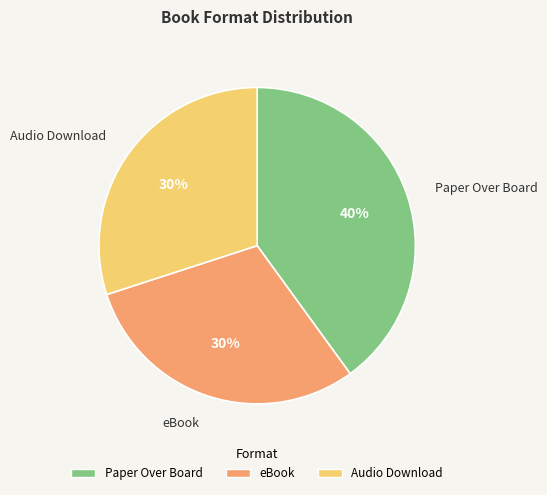

Do eBook and Audio Download together represent more than half of the pie?

Yes